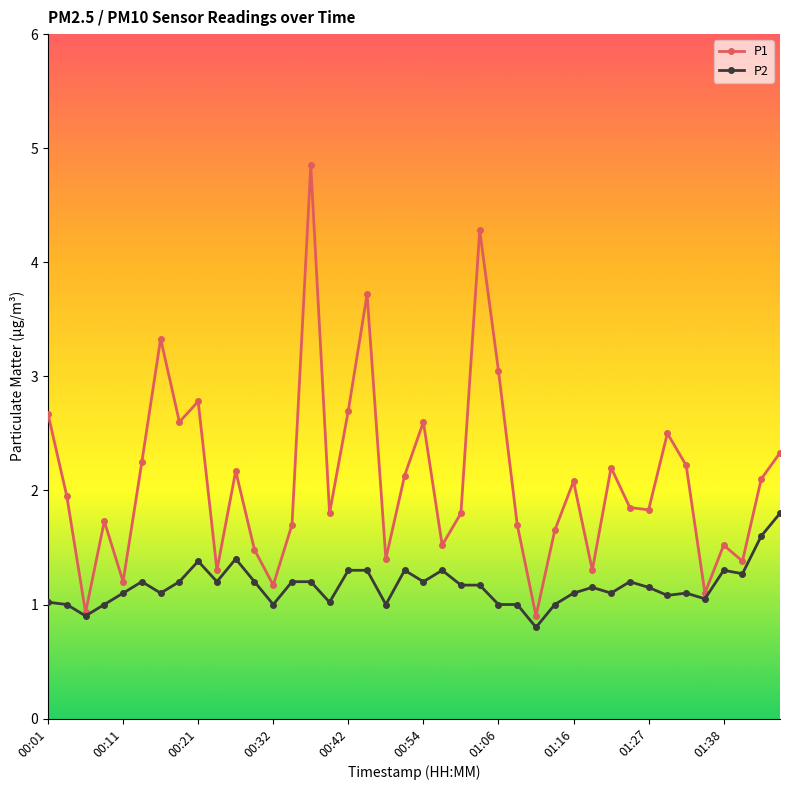

What is the average value of the P1 series?

2.1